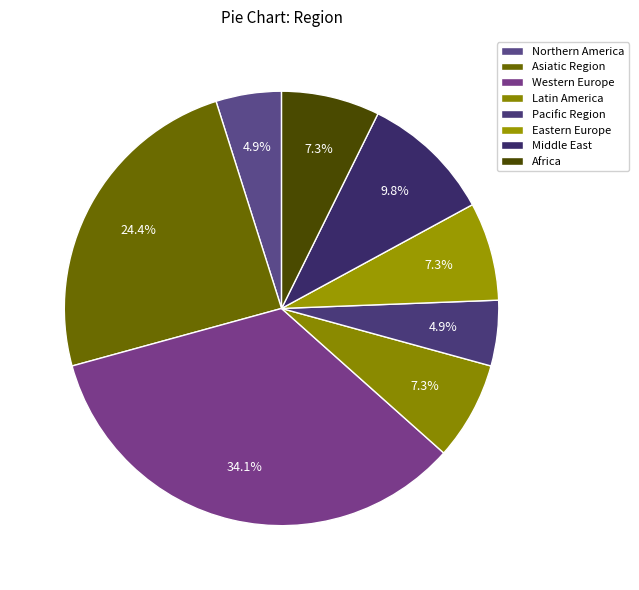

How many segments does this pie chart have?

8